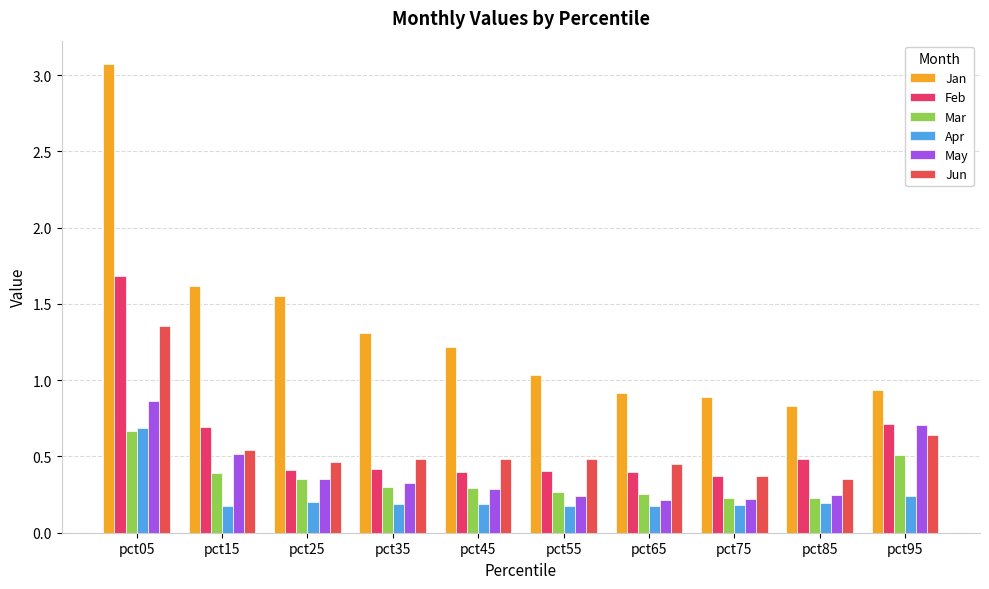

The value of May at pct45 is 0.4. True or false?

False